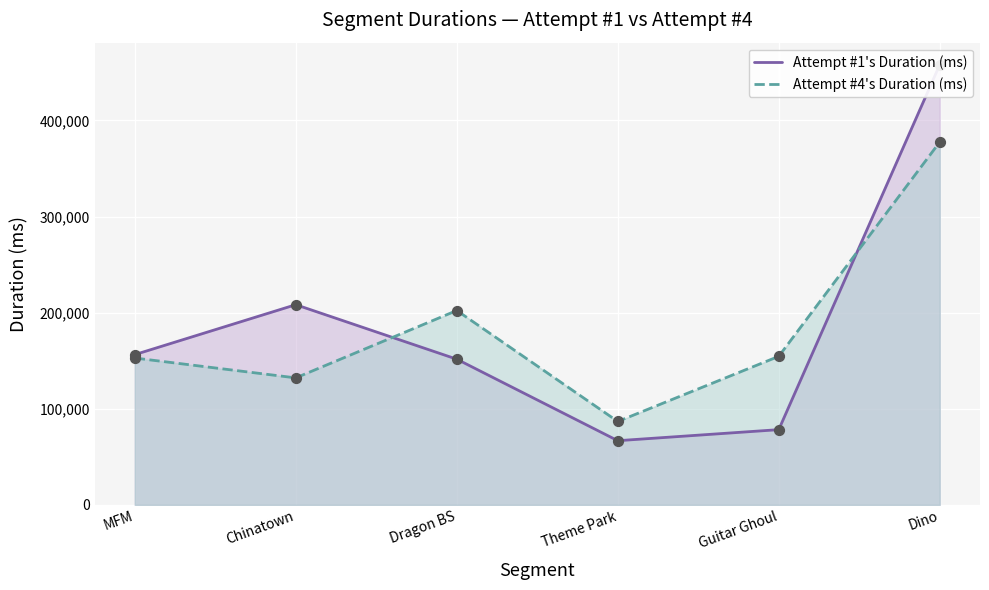

What is the total value across all series at Dragon BS?

353830